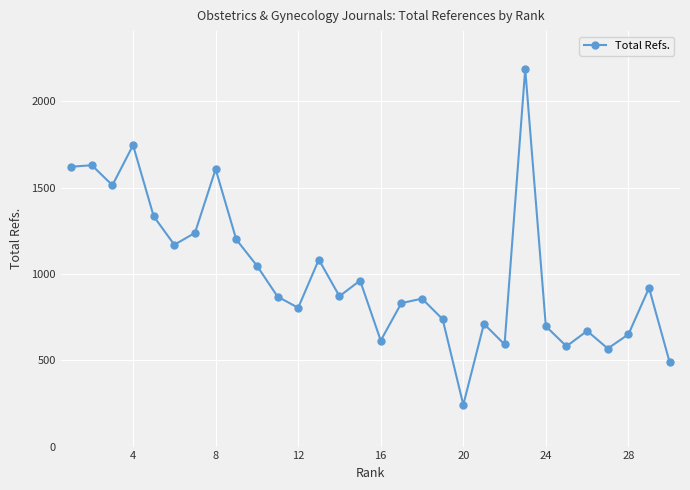

What is the greatest value displayed?

2188